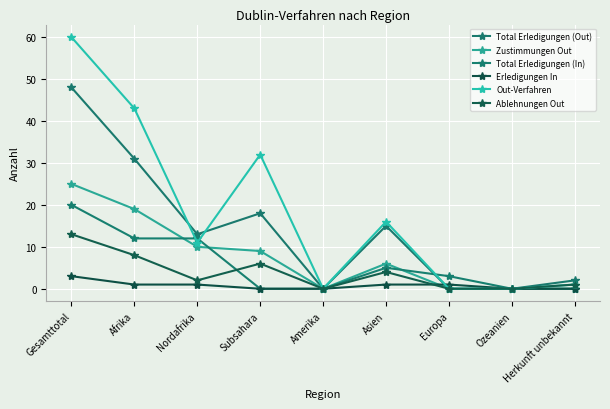

How many values in the Total Erledigungen (In) series are below 3?

4